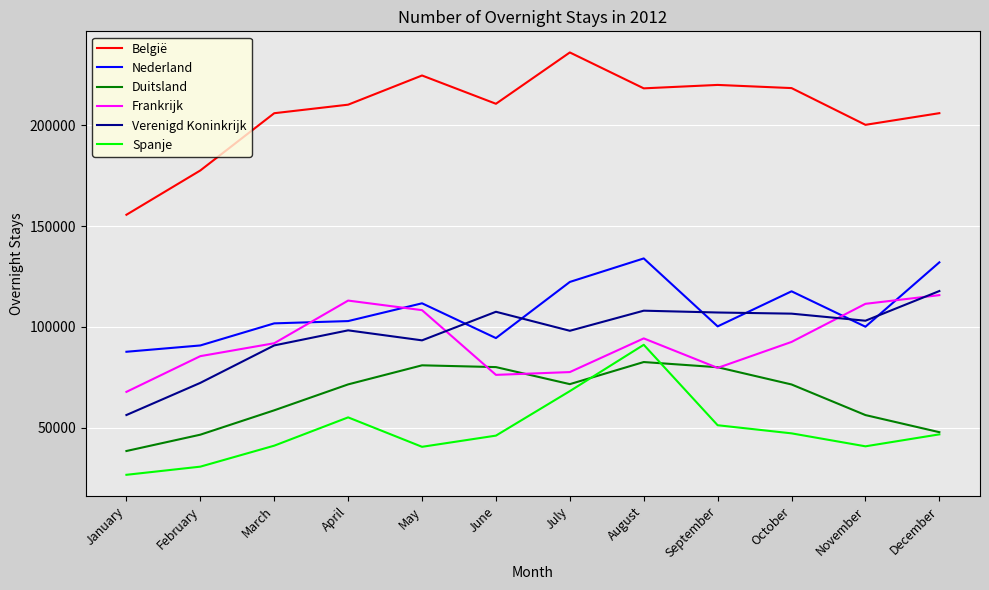

What is the spread (max minus min) of values at February?

146885